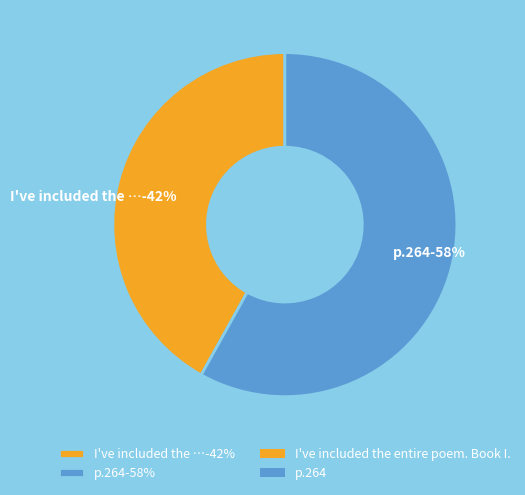

What percentage do p.264 and I've included the entire poem. Book I. together represent?

100.0%